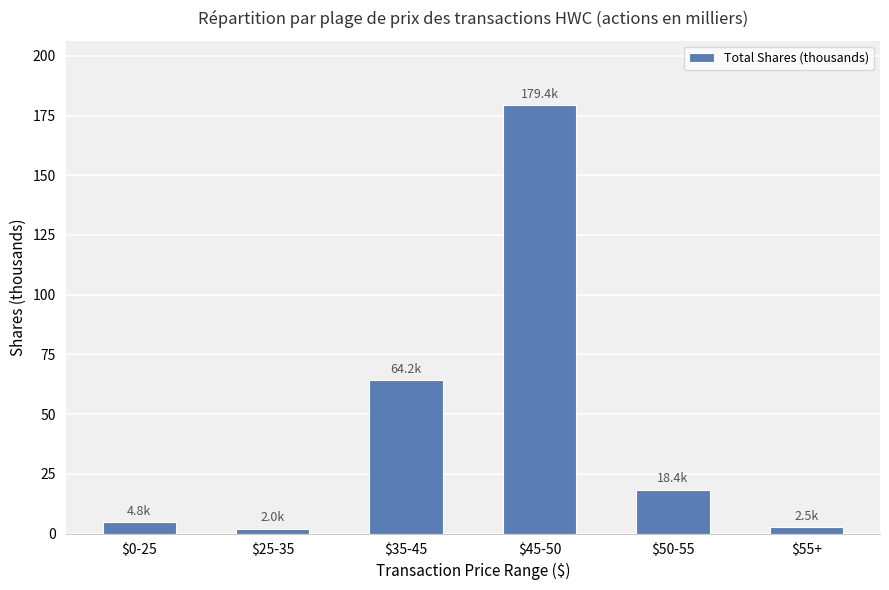

What is the label of the 5th bar from the right?

$25-35